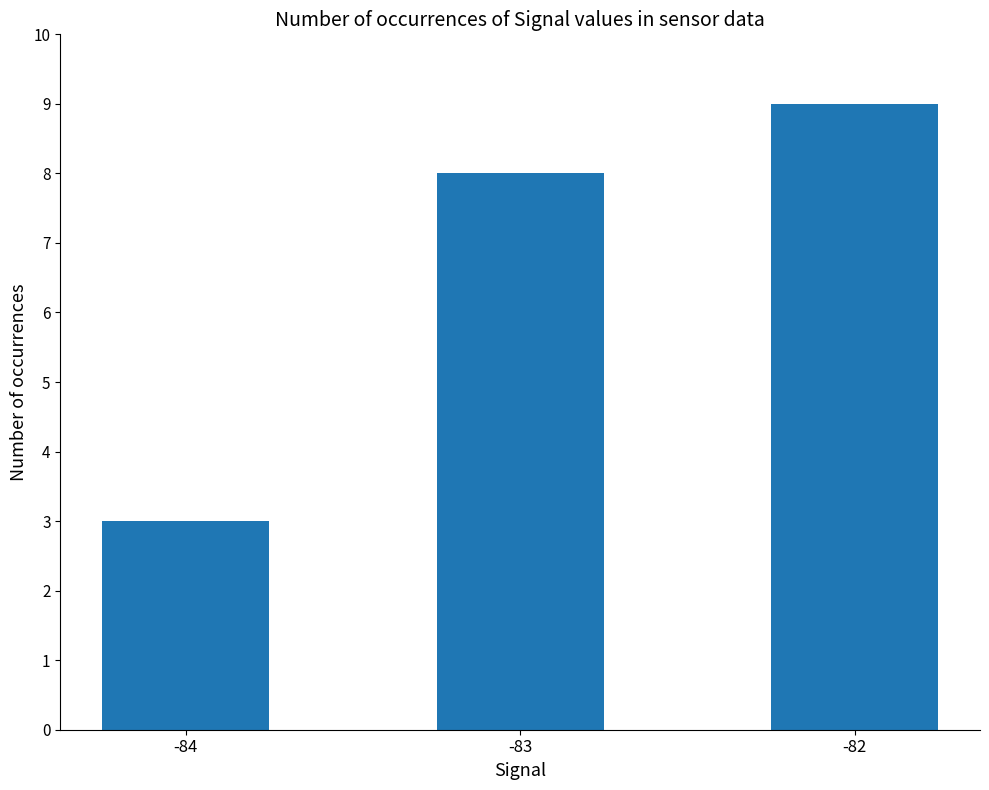

What is the value of the 1st bar from the left?

3